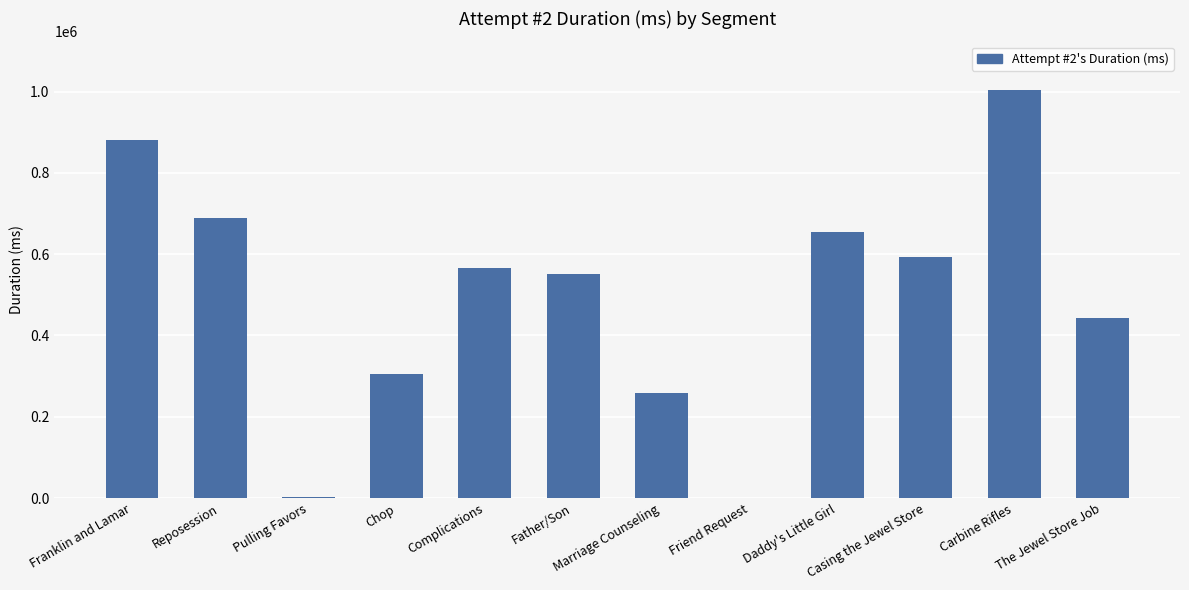

What is the sum of all values?

5950458